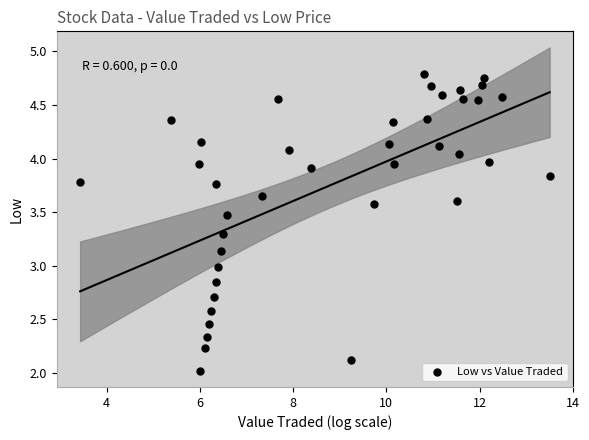

What is the range of Y values (max minus min)?

2.8